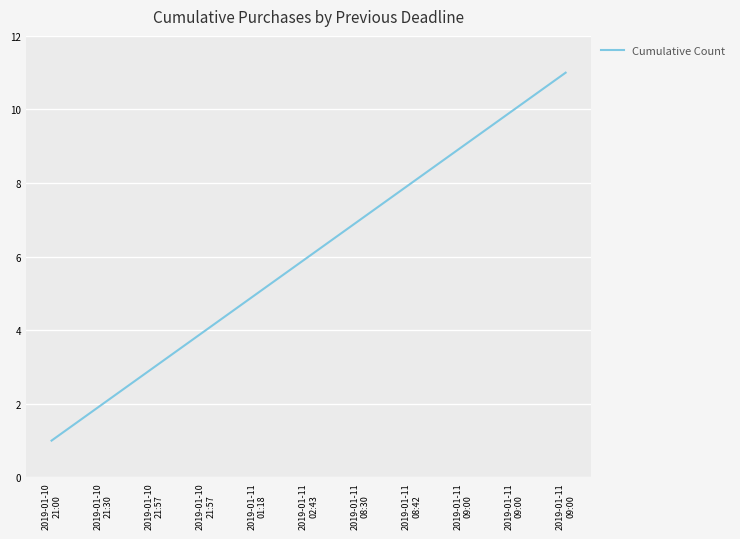

How many lines are shown in the chart?

1